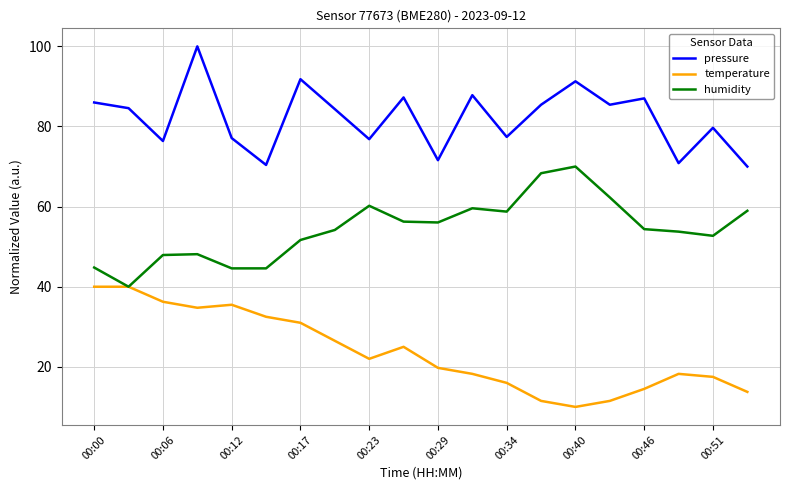

What is the smallest value displayed?

10.0